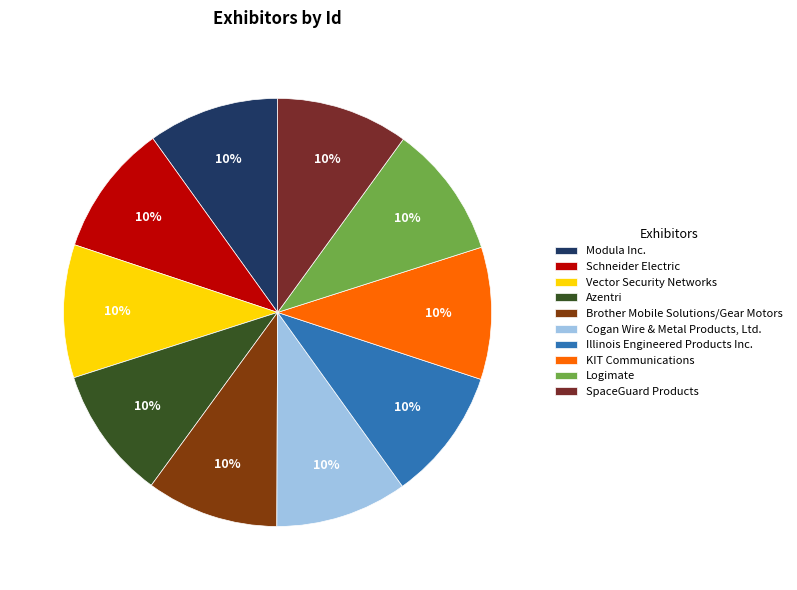

Does any single category account for the majority?

No